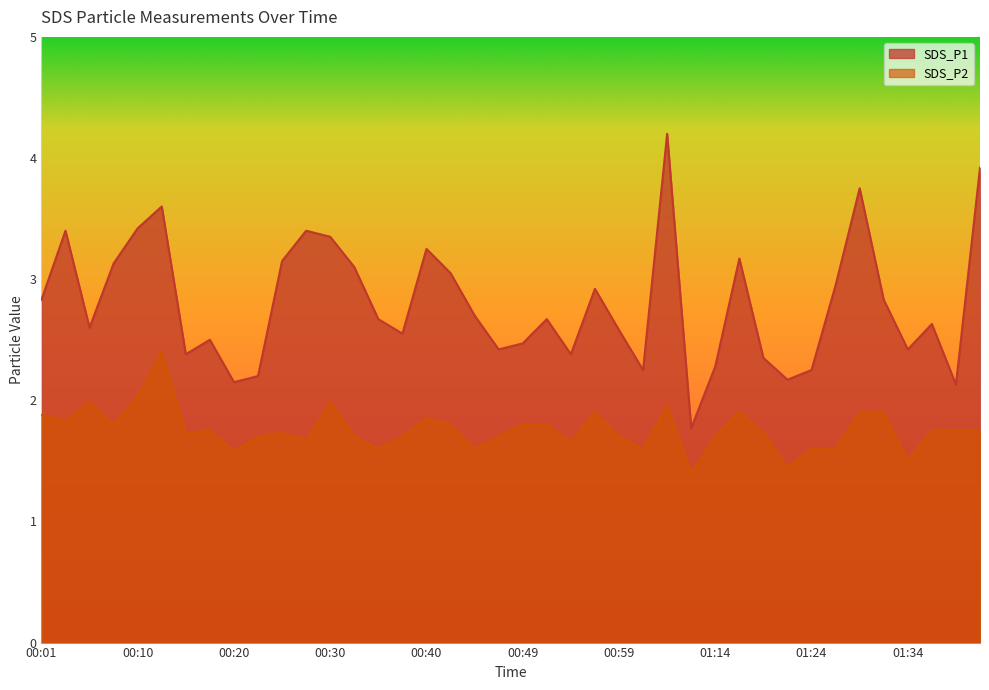

At which category does the chart reach its peak across all series?

01:04